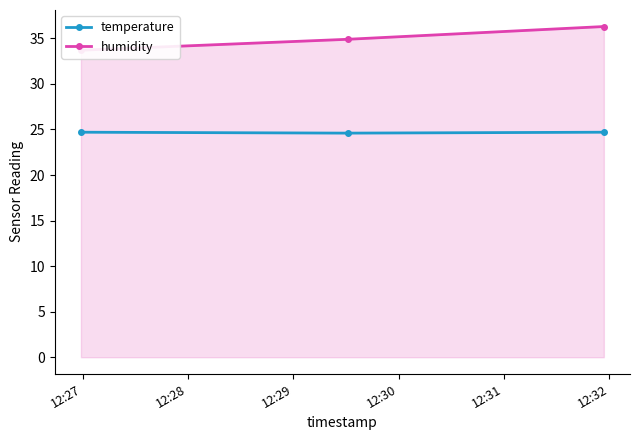

Reading right to left, list all the values displayed in this chart.

temperature: 24.7	24.6	24.7
humidity: 36.3	34.9	33.7